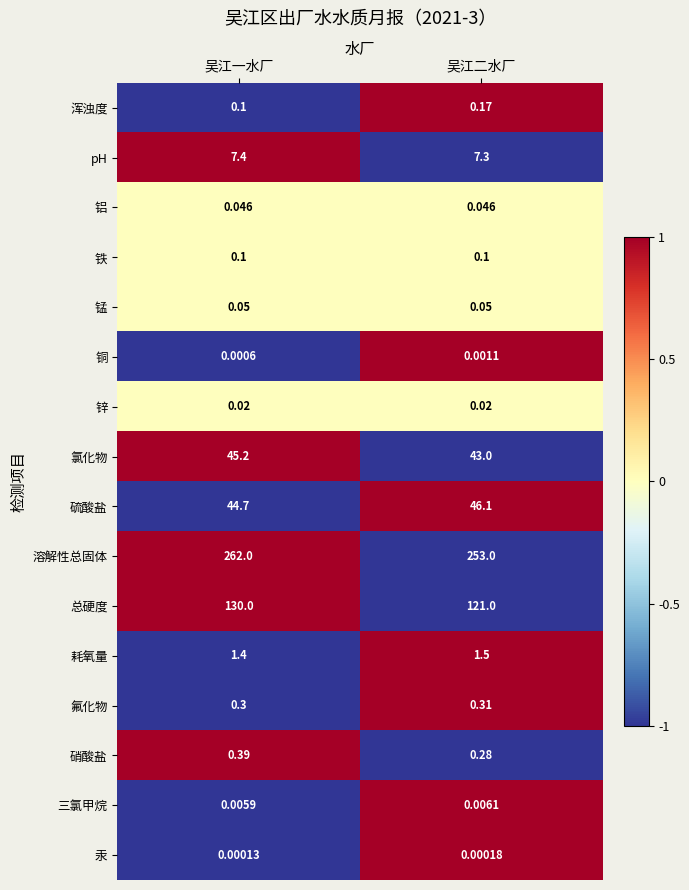

What is the difference between the highest and lowest values at 吴江一水厂?

262.0